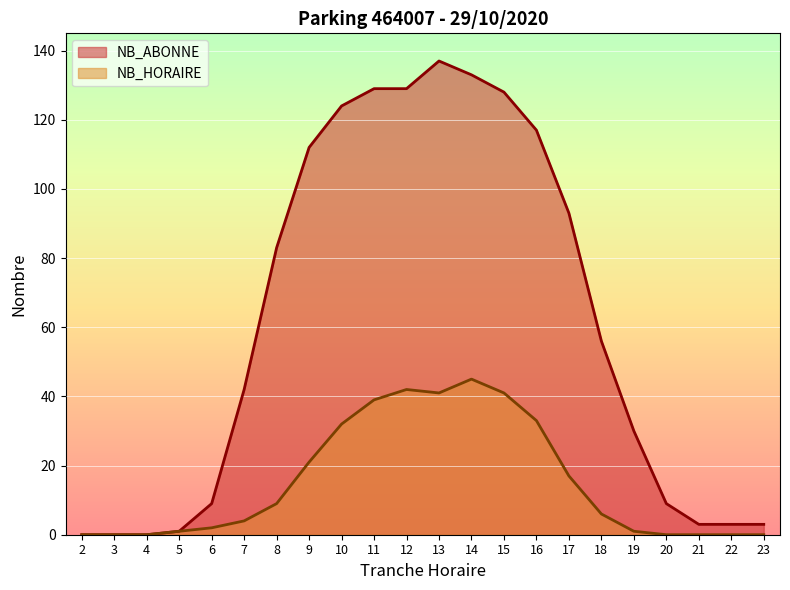

What is the total value across all series at 20?

9